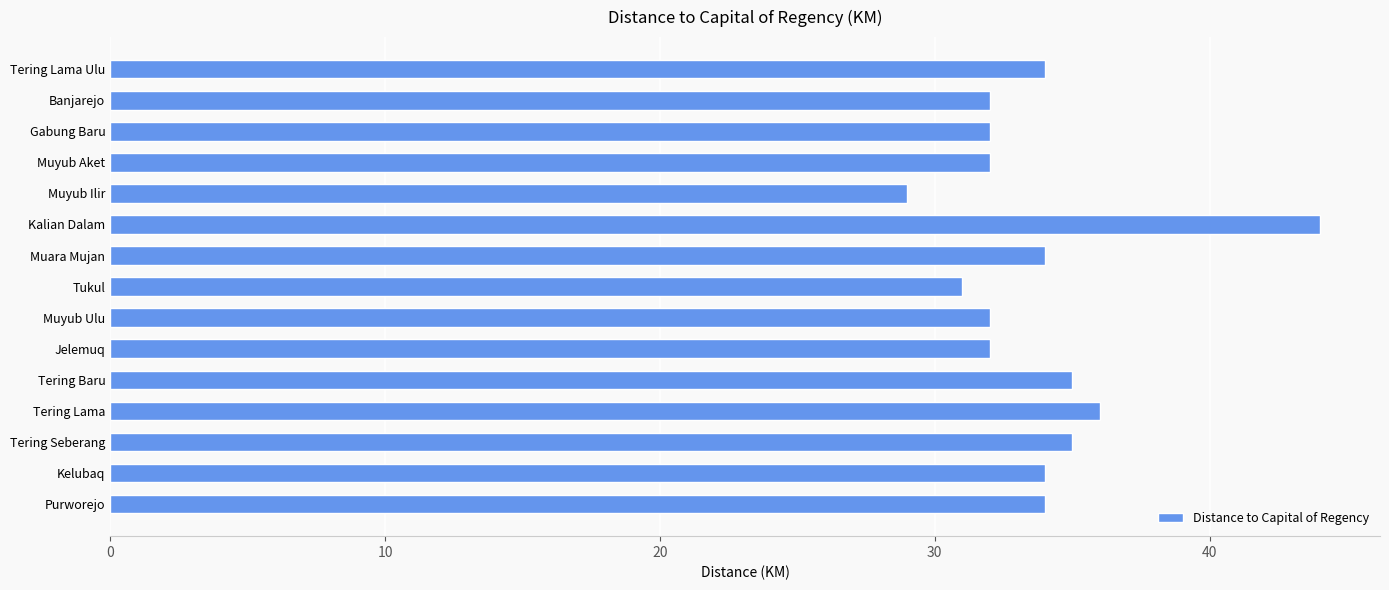

What is the sum of all values?

506